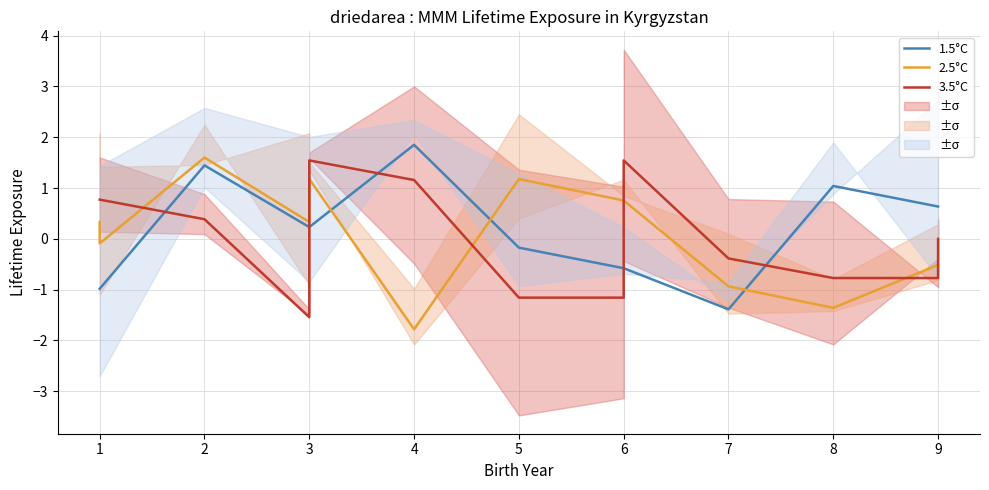

True or false: 2.5°C has more than 1 points higher than both neighbors.

True